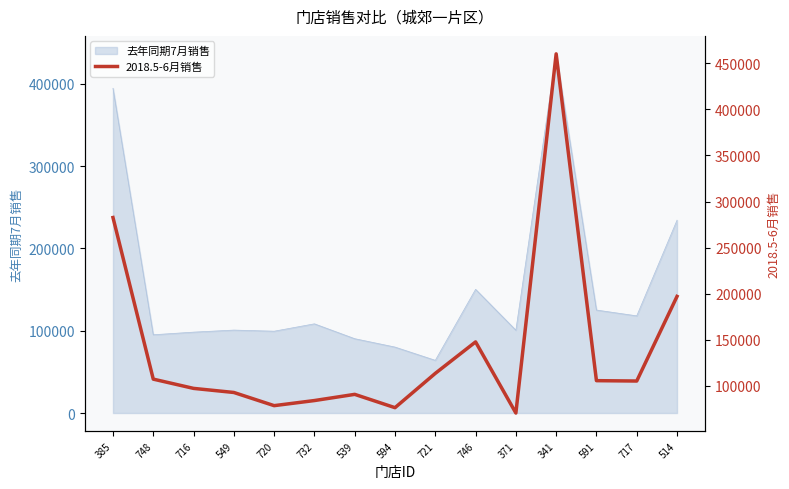

Which category has the highest value across all series?

341